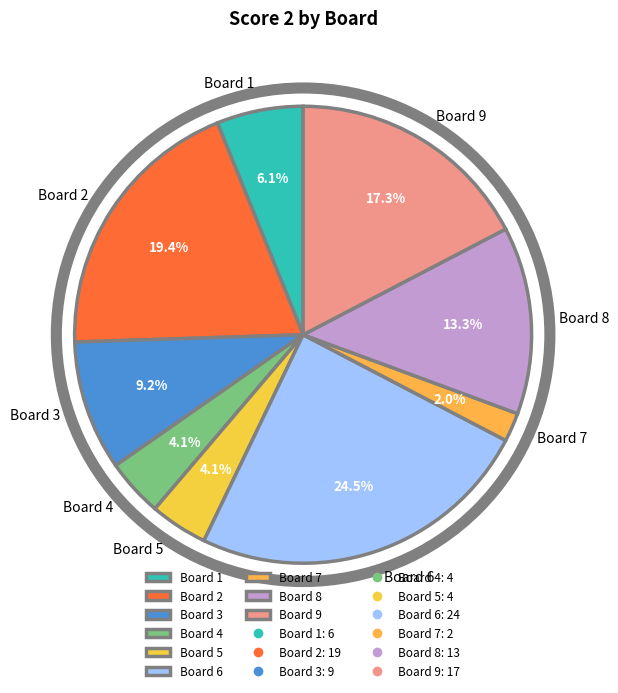

Is there any slice that represents more than half of the pie?

No